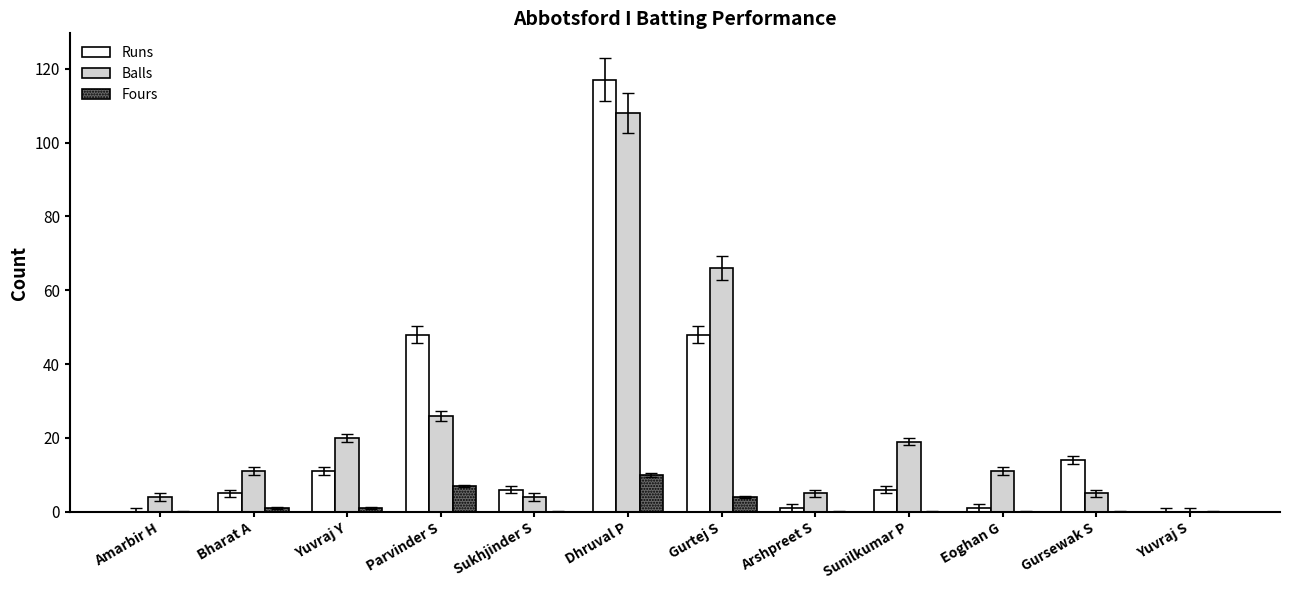

What is the spread (max minus min) of values at Dhruval P?

107